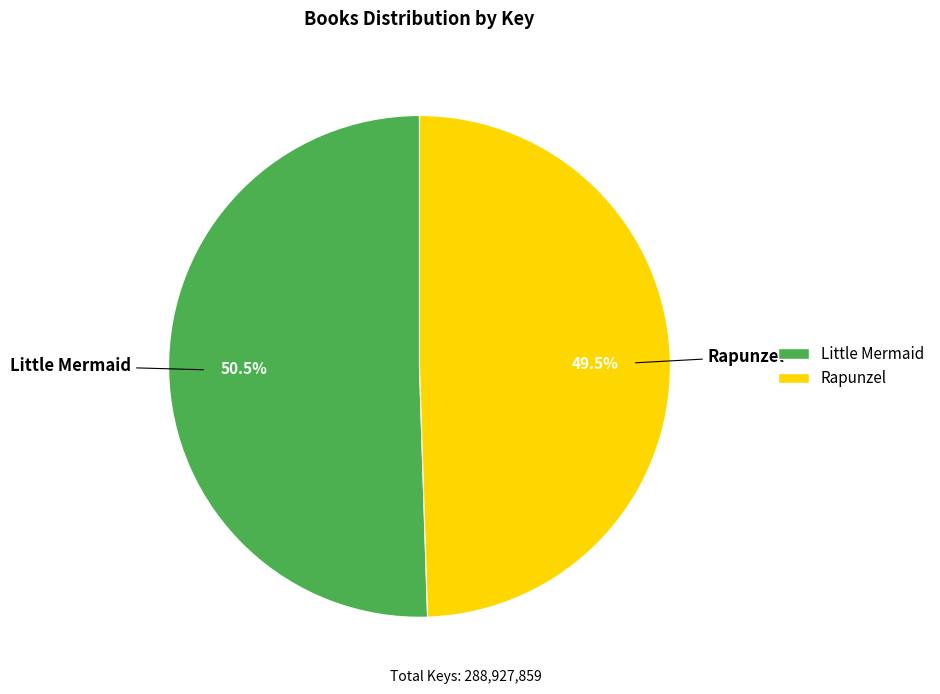

True or false: Little Mermaid accounts for 64% of the total.

False